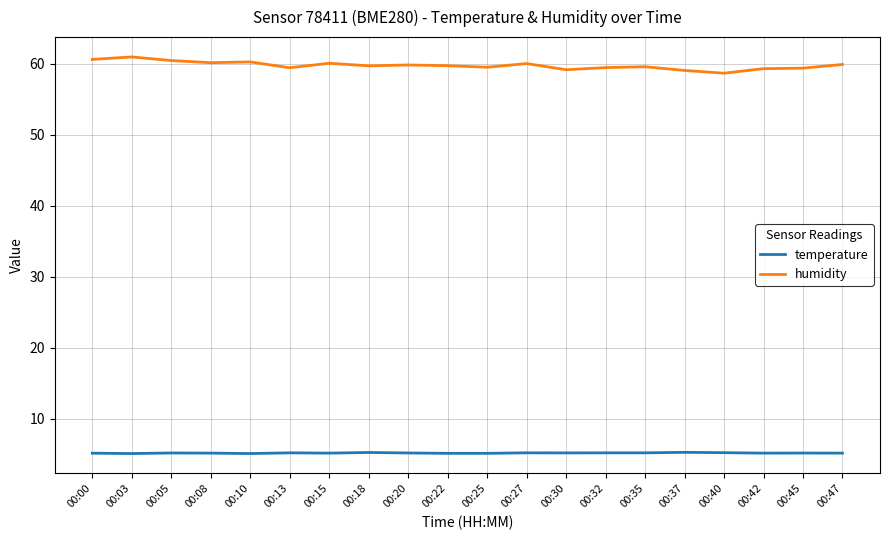

What is the total value across all series at 00:47?

65.1